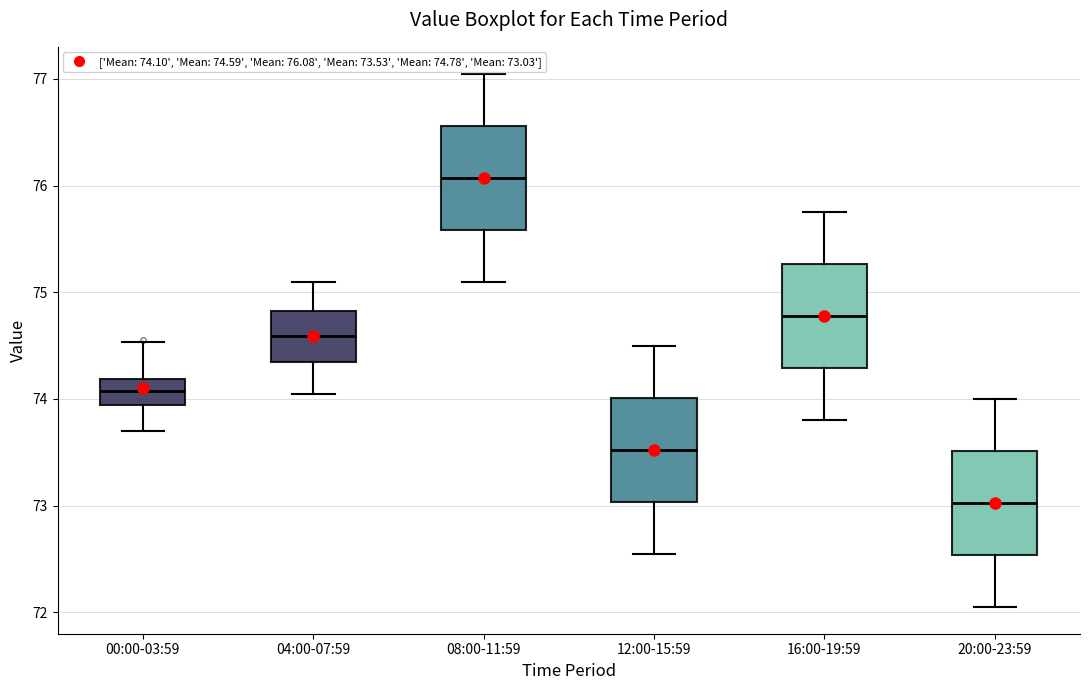

Which box has the lowest median line?

20:00-23:59